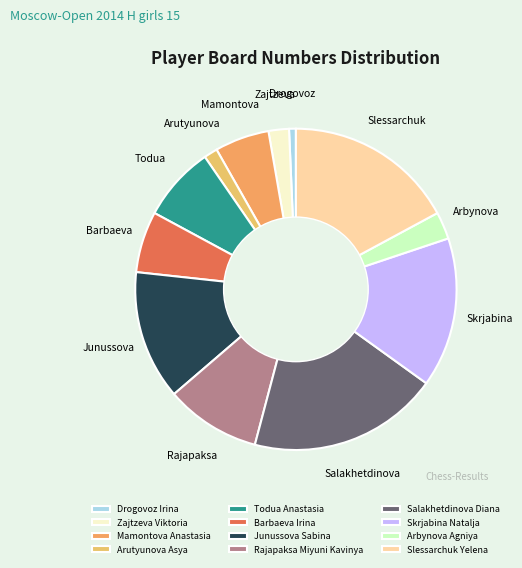

Is there a majority slice in this chart?

No